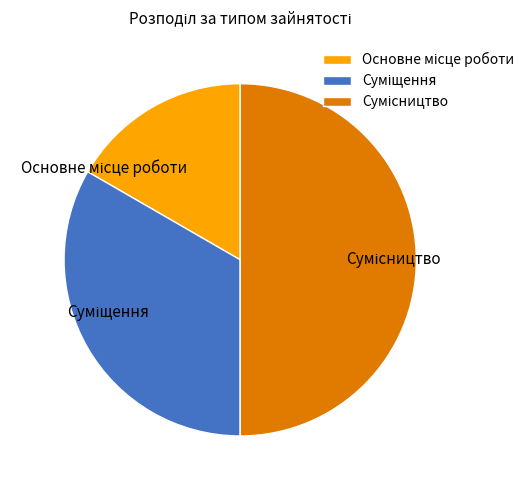

Combined, do Сумісництво and Суміщення account for over 50%?

Yes